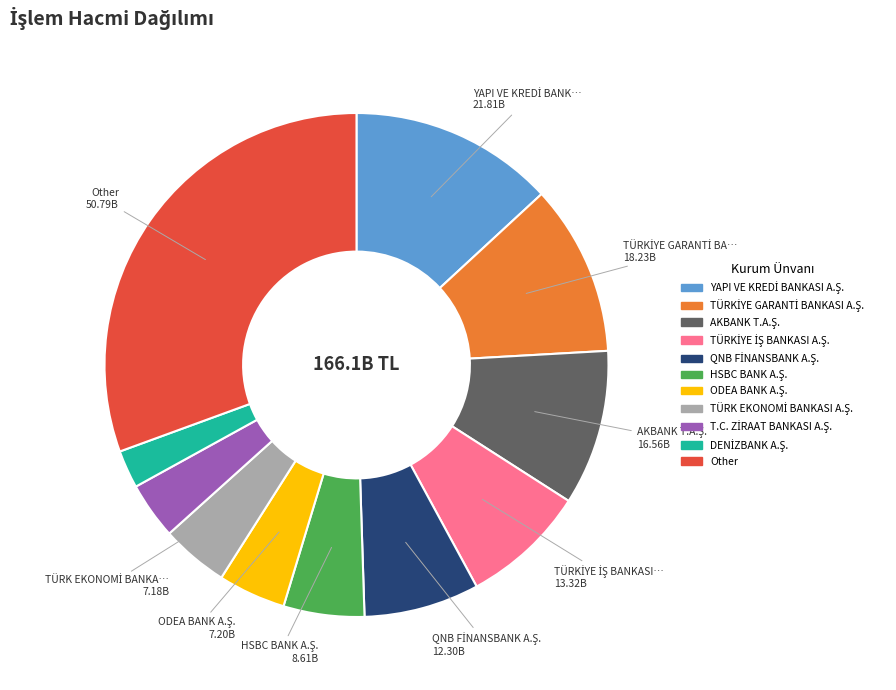

What is the largest slice in the pie chart?

Other